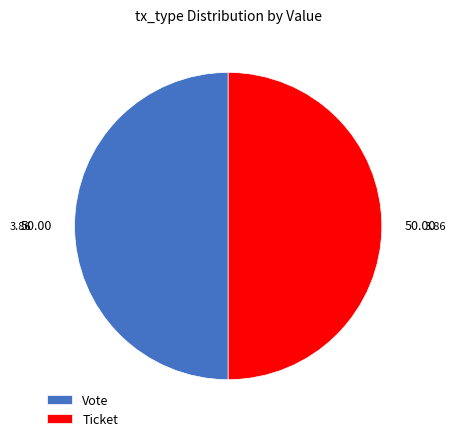

Combined, do Vote and Ticket account for over 50%?

Yes